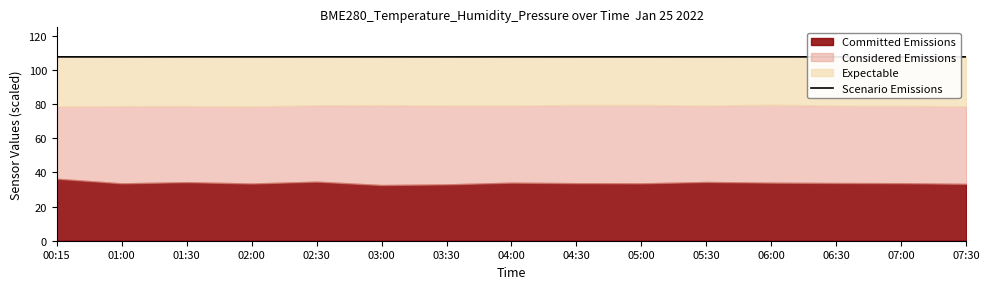

What is the average value?

107.7